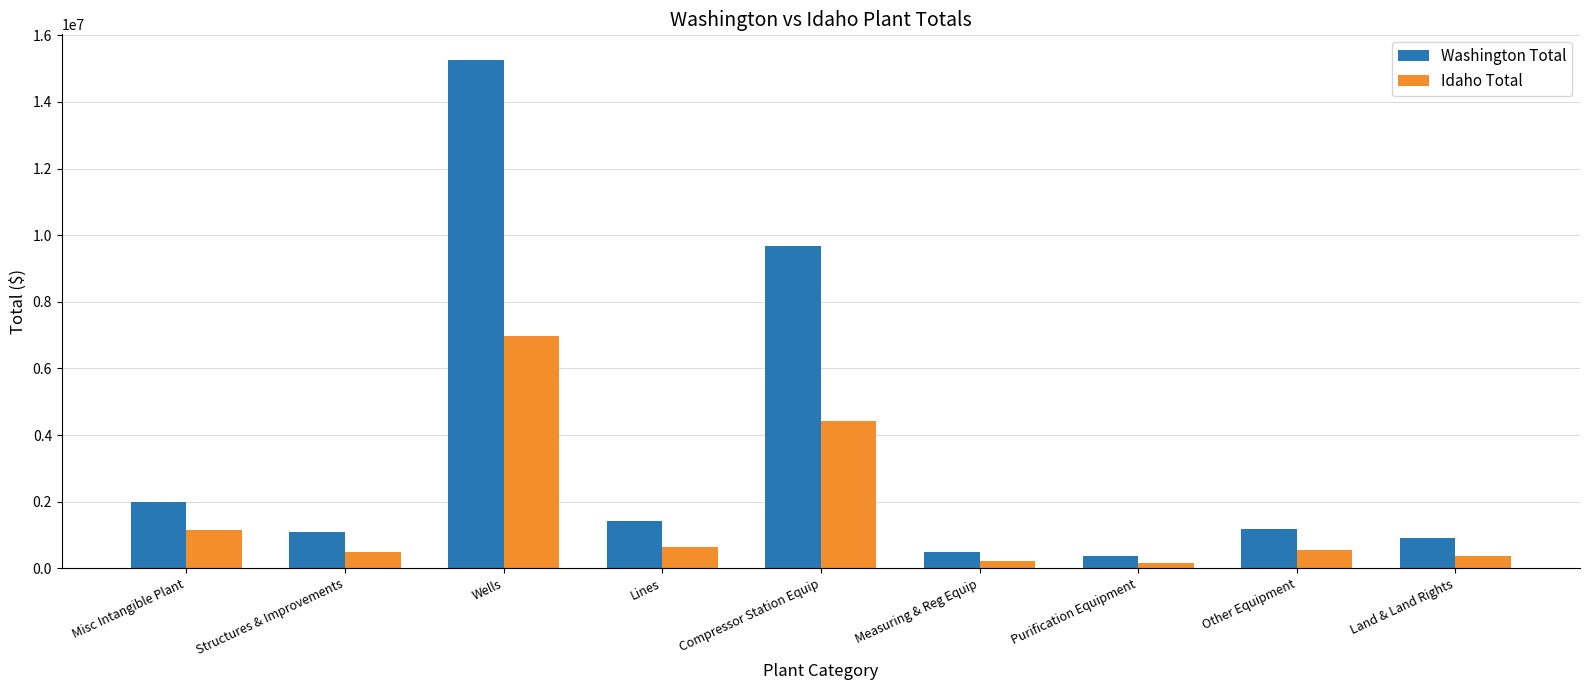

Which series has the widest spread of values?

Washington Total